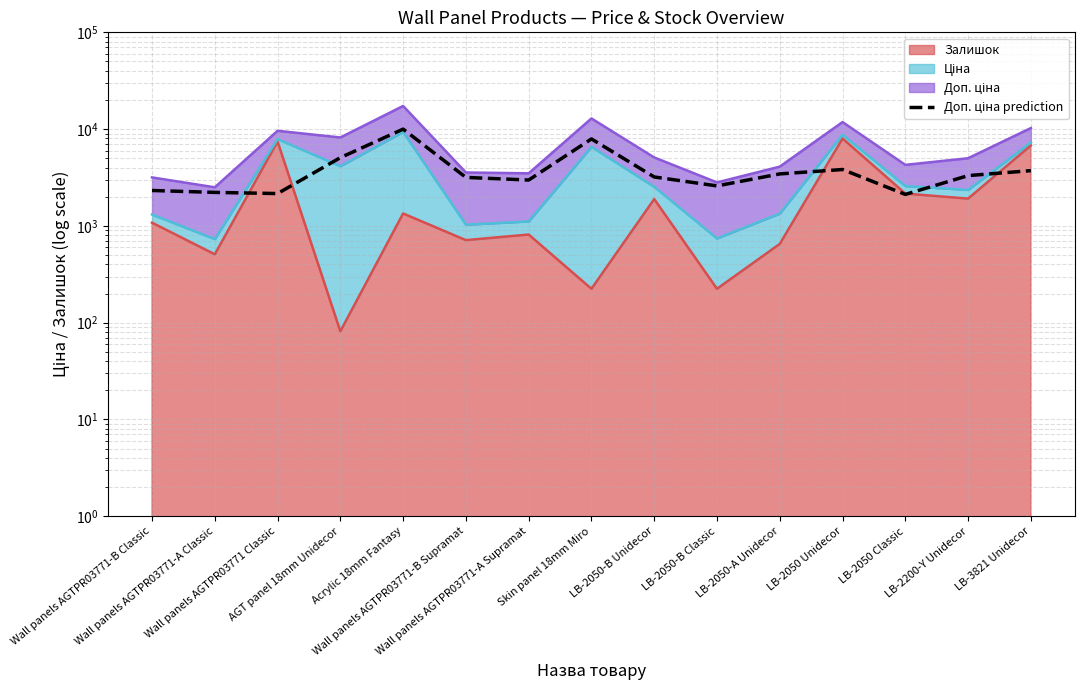

True or false: there are more than 2 points higher than both neighbors.

True